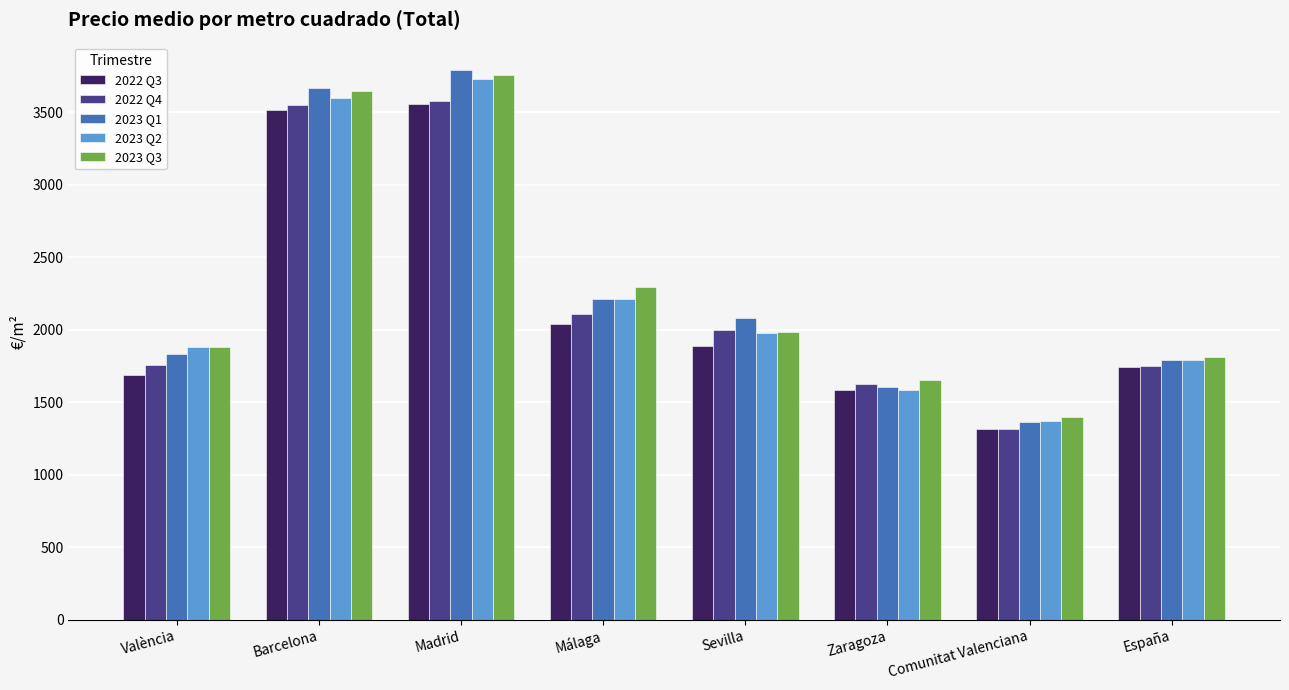

What is the label of the 4th bar from the right?

Sevilla